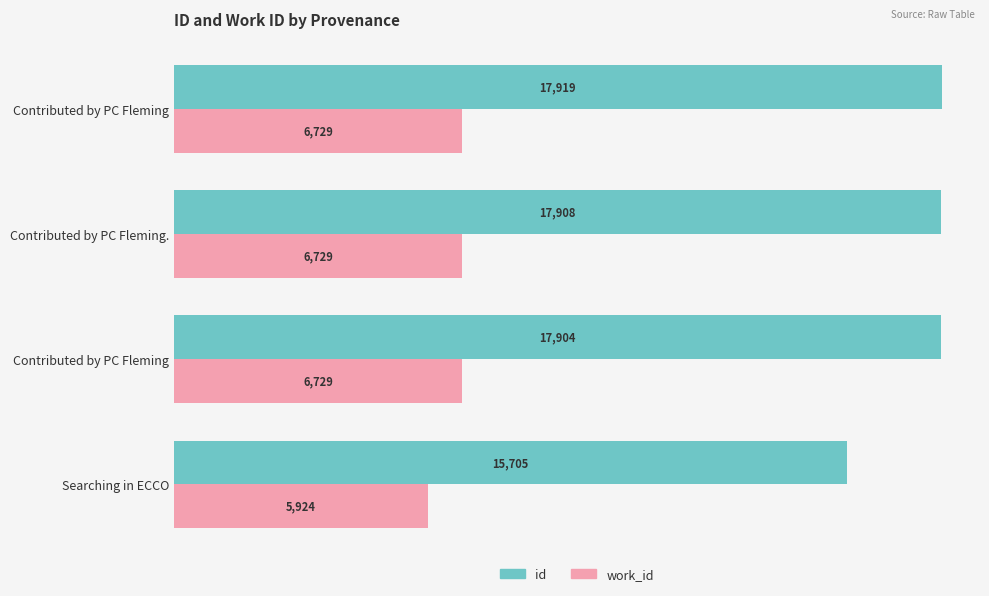

Count the number of data series in this chart.

2